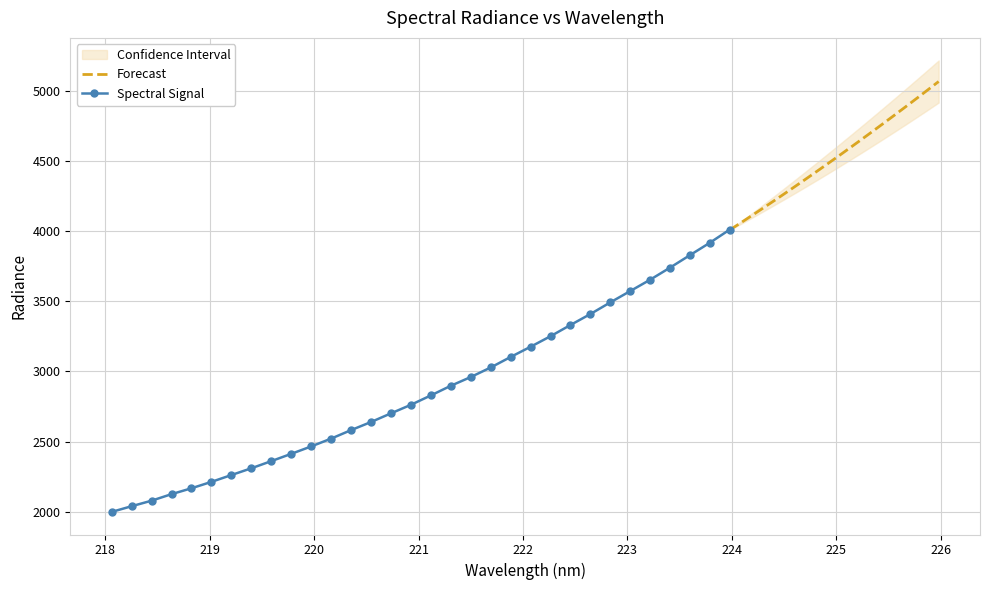

What is the value of the 20th point from the left?

3028.0